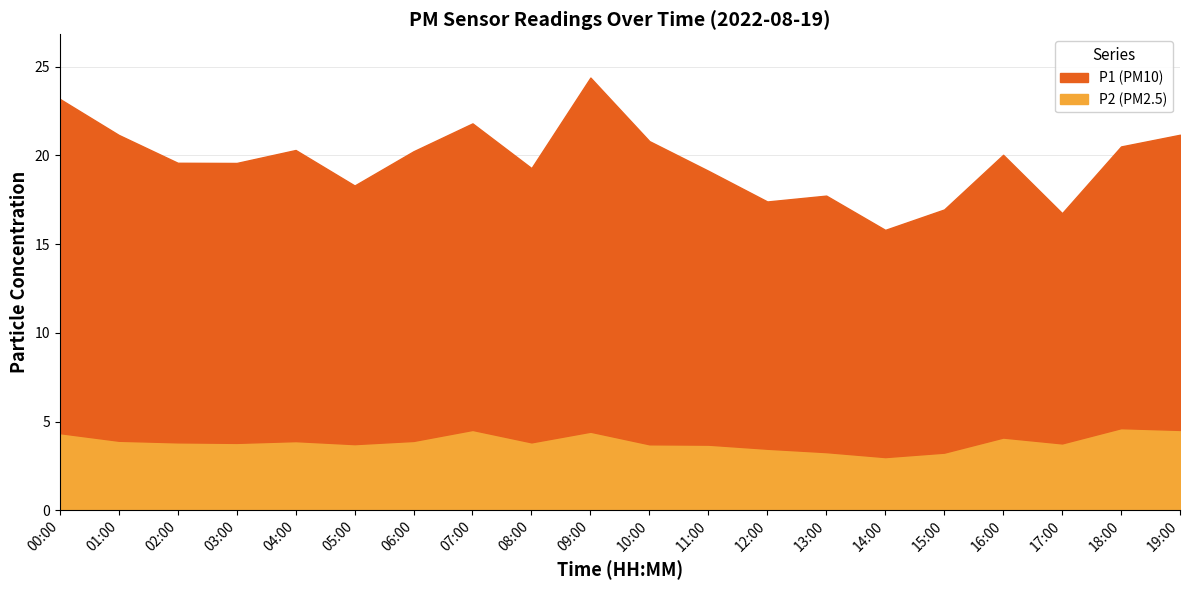

Which has a higher value, 14:00 or 08:00?

08:00